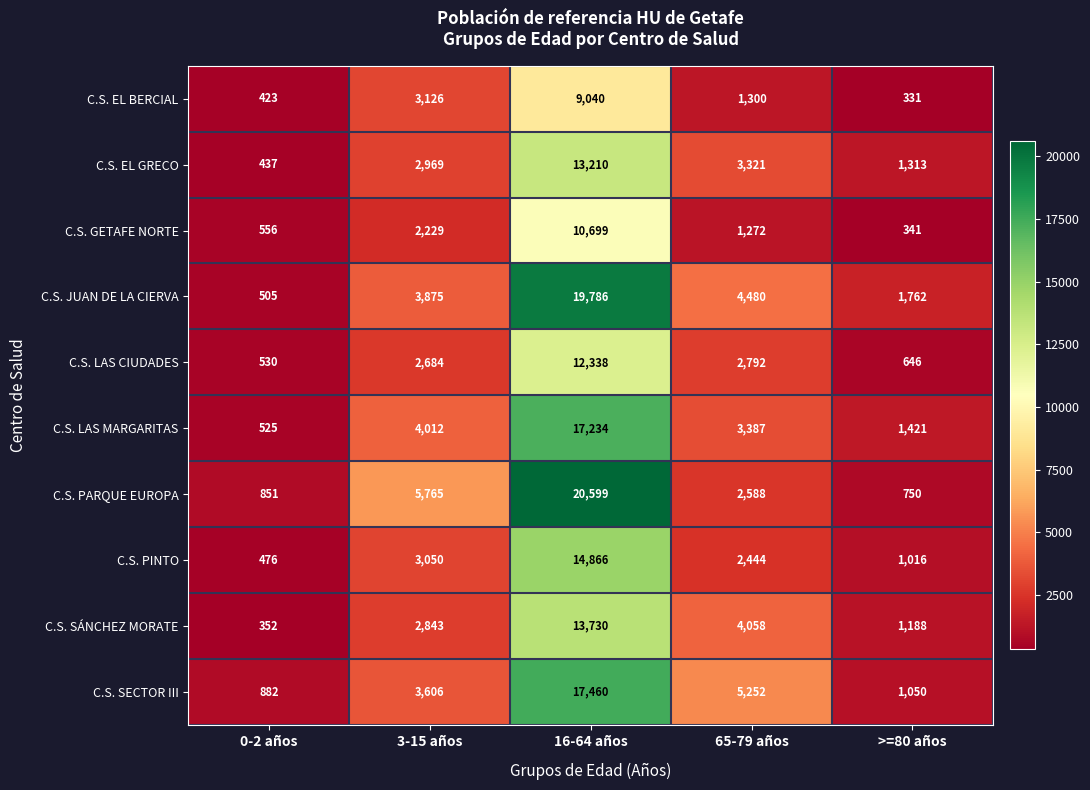

What is the spread (max minus min) of values at 65-79 años?

3980